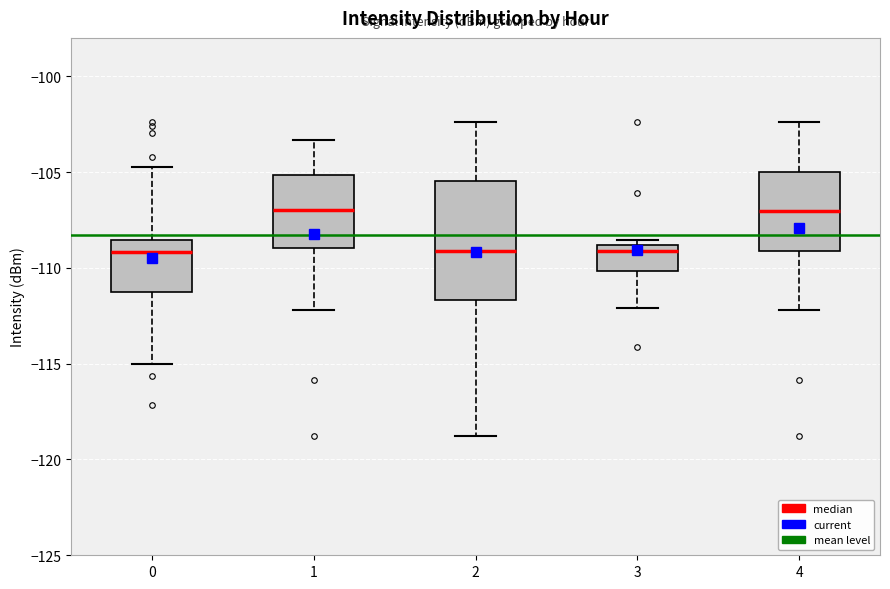

Where does the lower whisker of the box at x = 1 end on the y-axis? The values are not printed on the chart, so give them approximately, as read against the axis.

-112.0